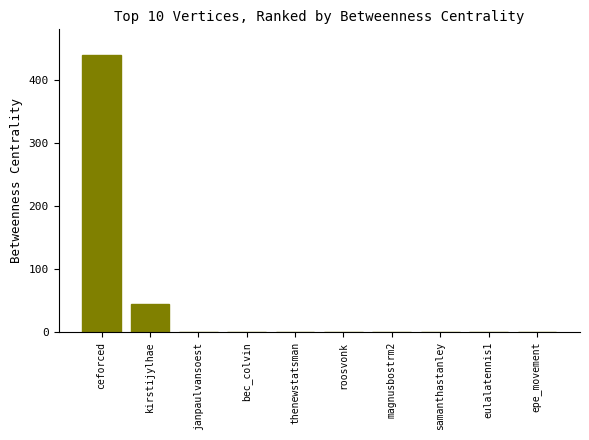

The value at kirstijylhae is 27. True or false?

False